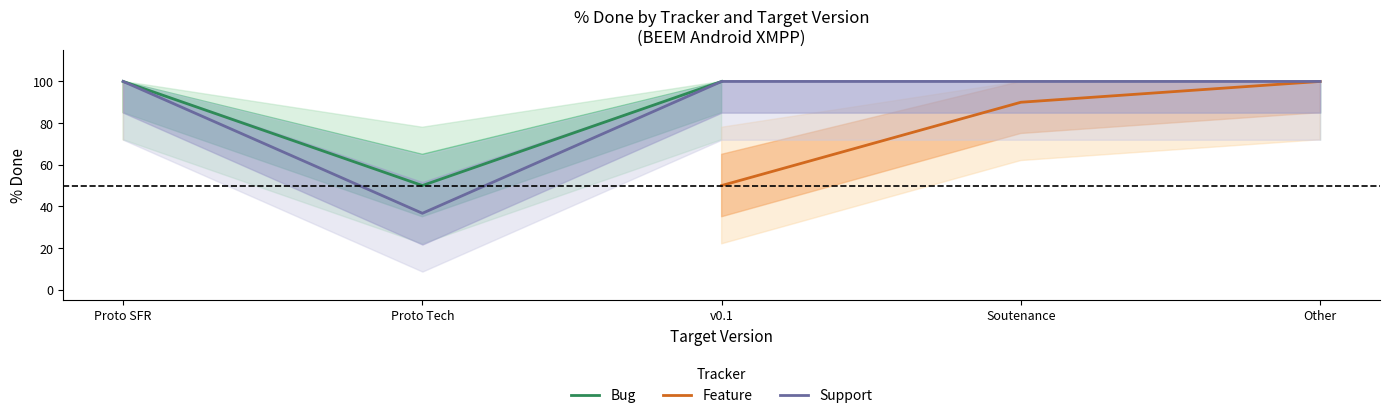

Is the value of Feature at Proto Tech greater than the value of Bug at v0.1?

No